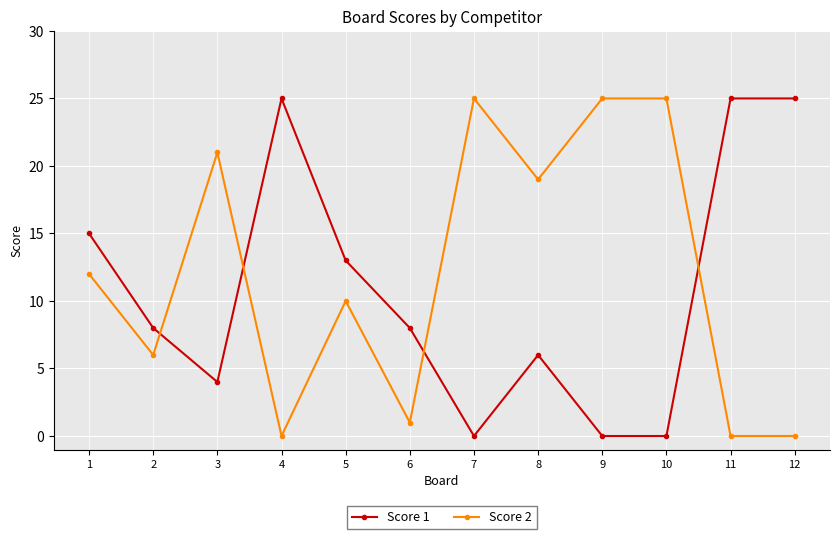

Read the Score 2 value at 9, to the nearest 5.

25